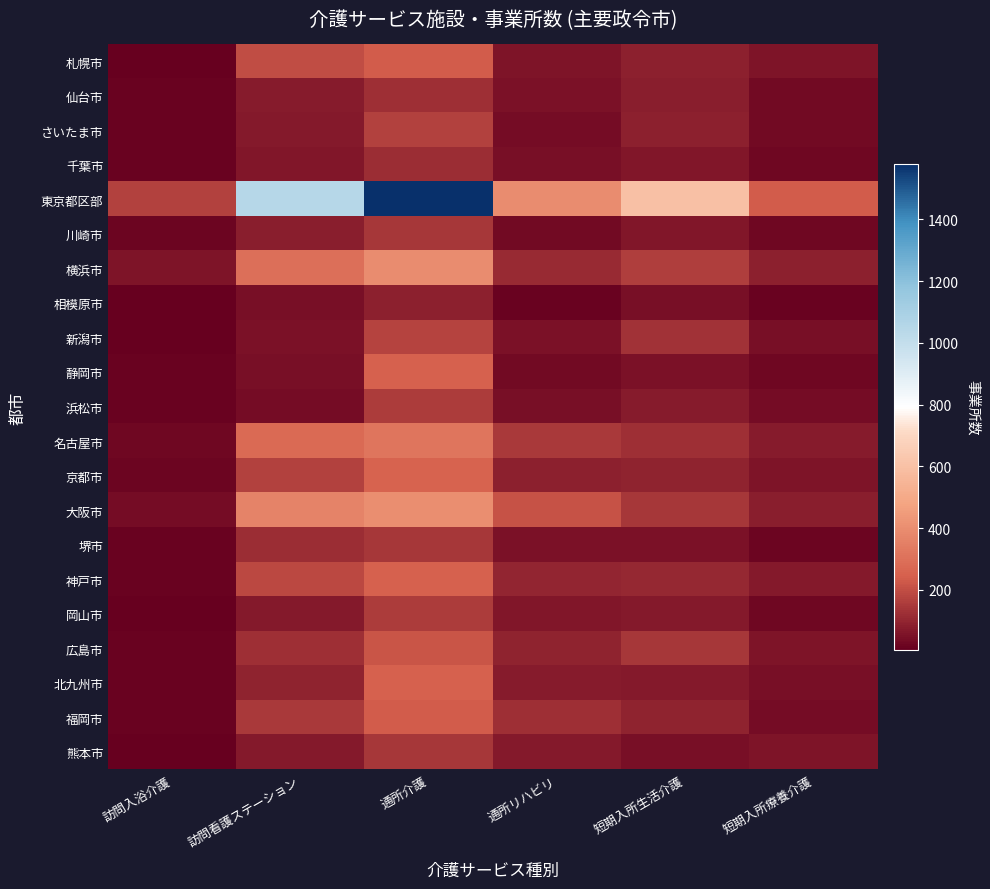

Which series changed the most between 訪問入浴介護 and 短期入所療養介護?

東京都区部